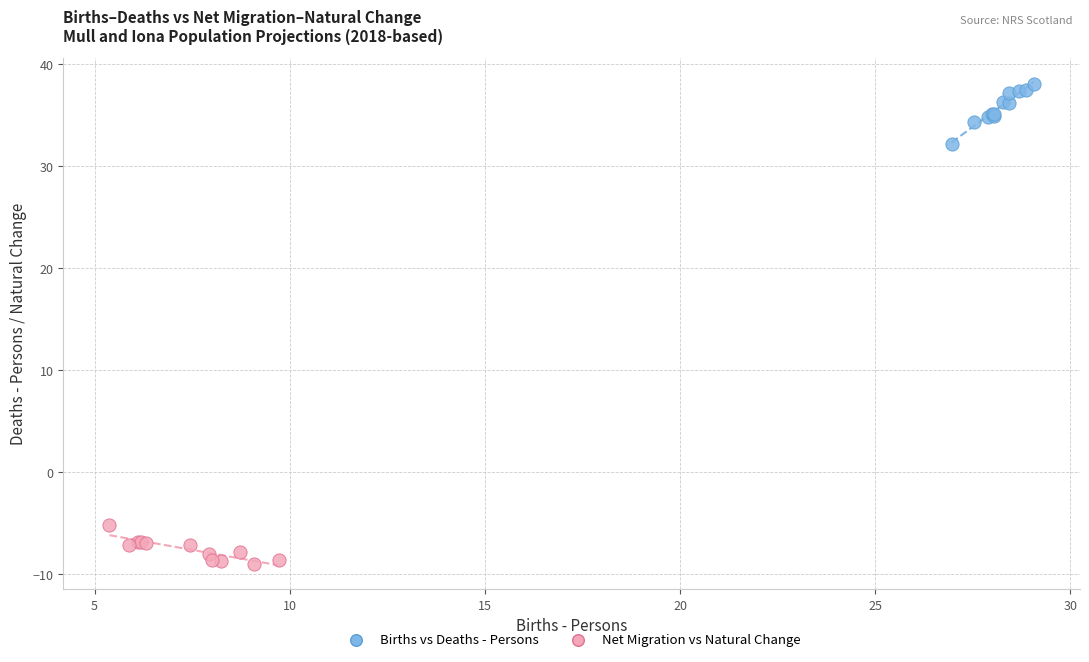

Which series contains the lowest Y value?

Net Migration vs Natural Change